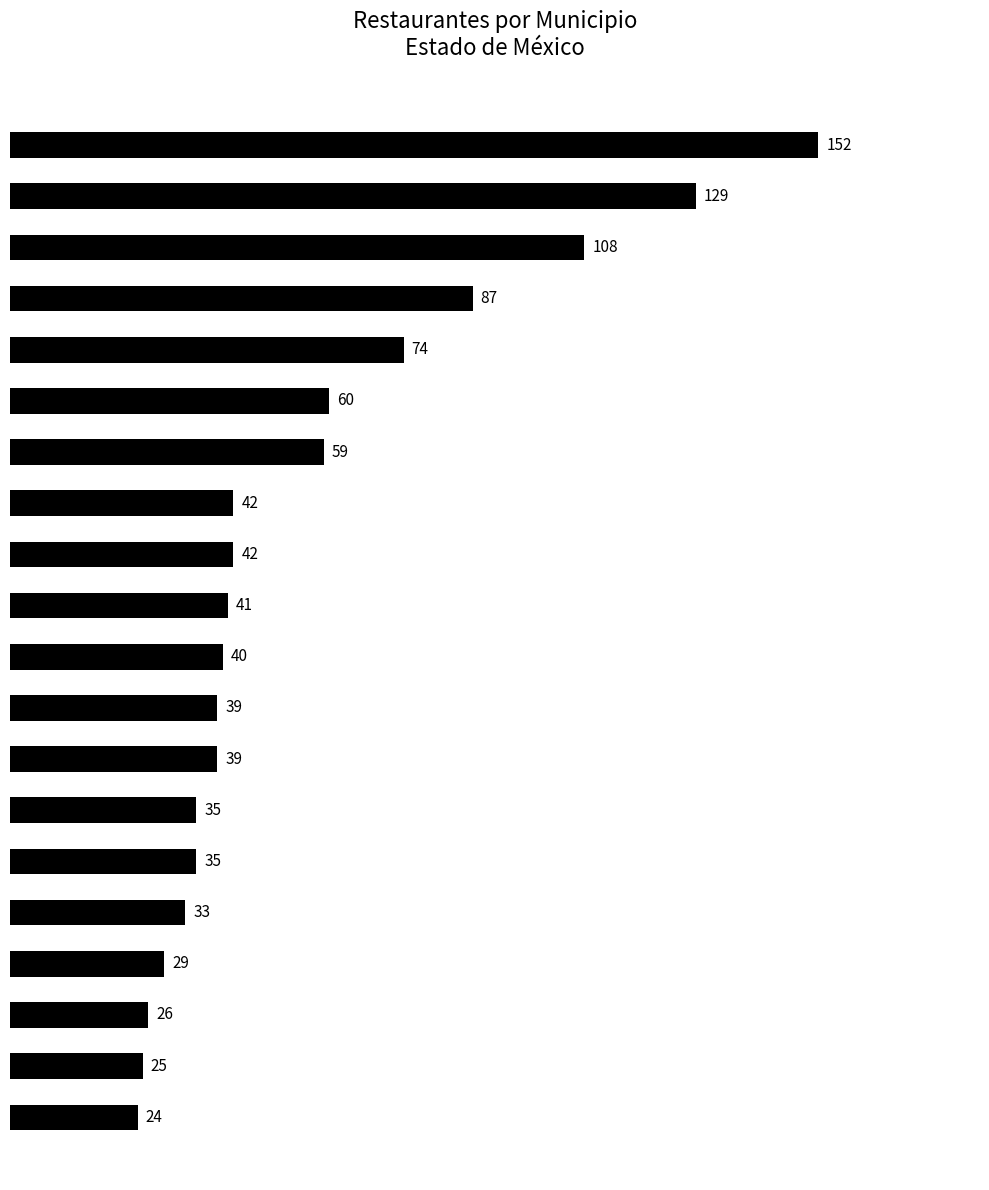

Are the bars horizontal?

Yes